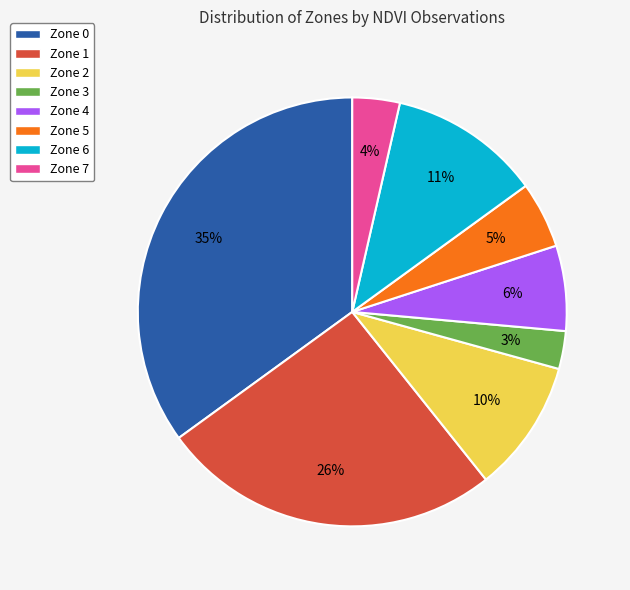

Do Zone 6 and Zone 5 together represent more than half of the pie?

No